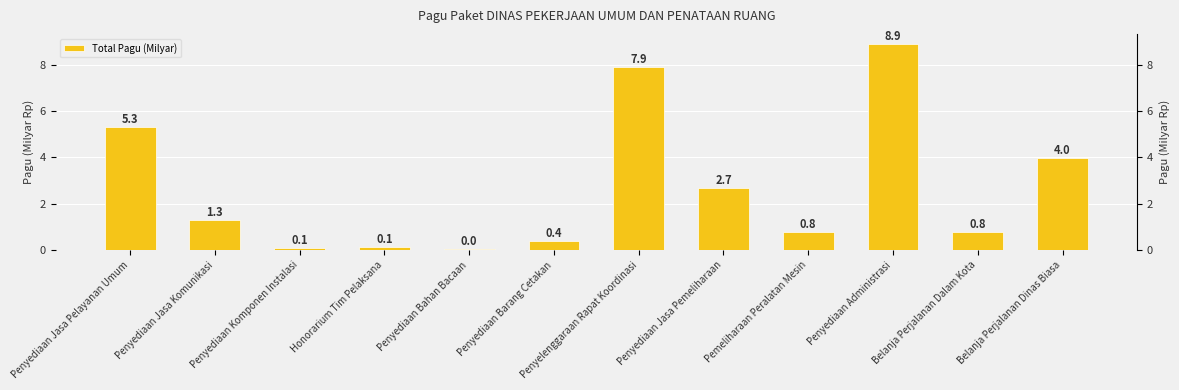

Where is the data nearest to the value 4?

Belanja Perjalanan Dinas Biasa